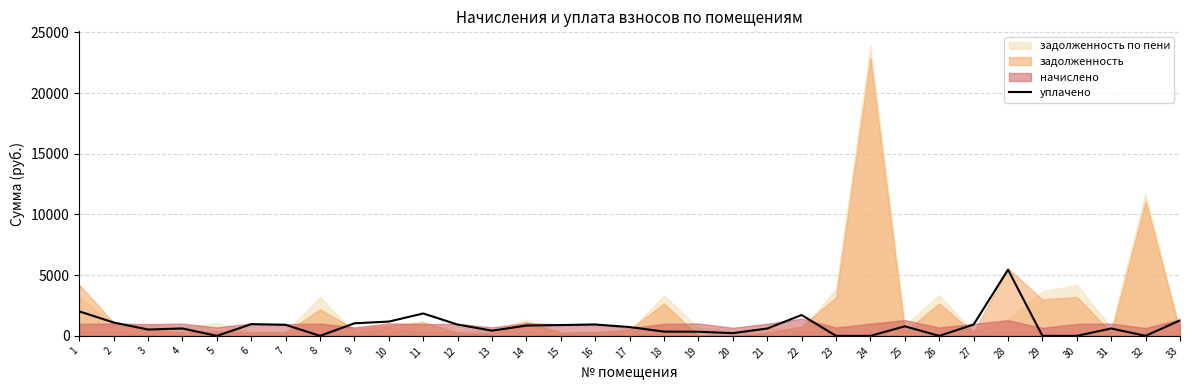

What value does the data have at 11?

1844.7